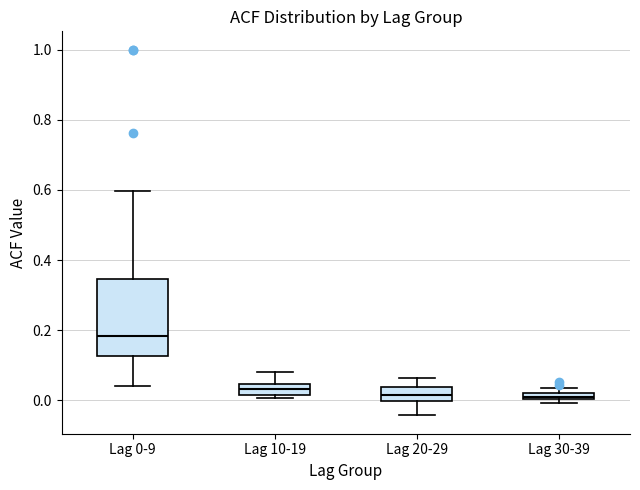

Where is the upper edge of the box for Lag 30-39 on the y-axis? The values are not printed on the chart, so give them approximately, as read against the axis.

0.02